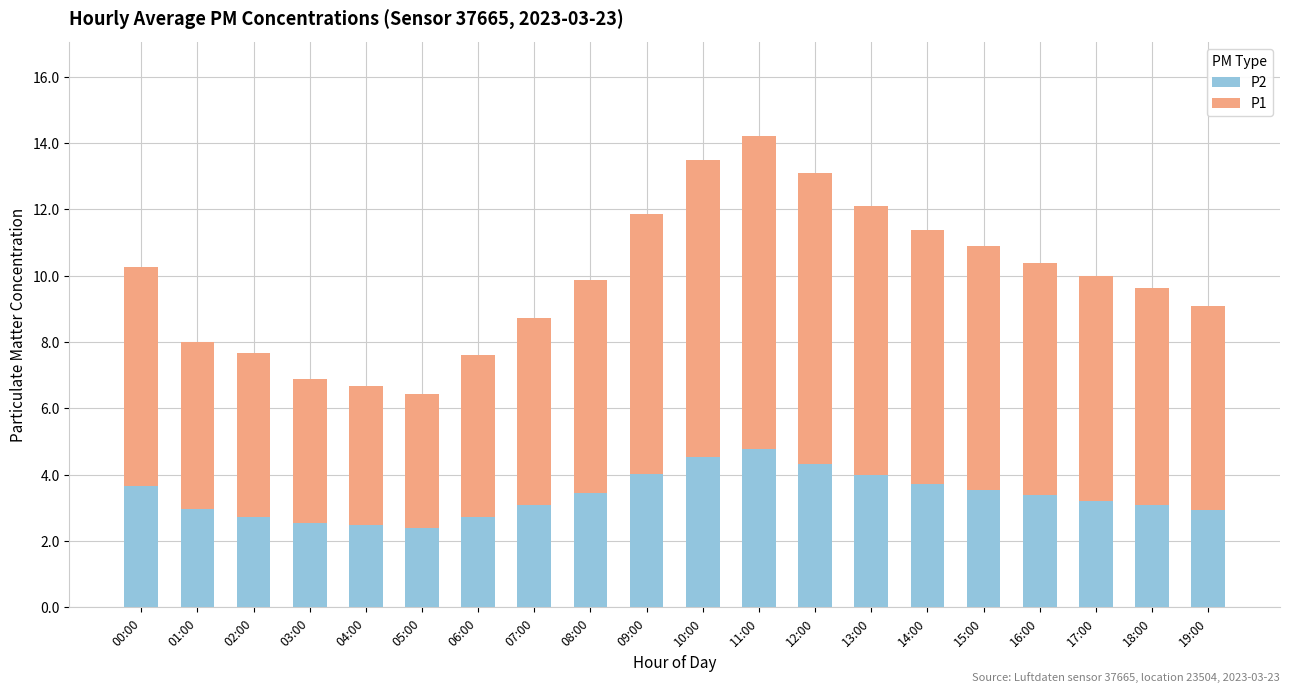

True or false: P2 has a value of 6.9 at 12:00.

False